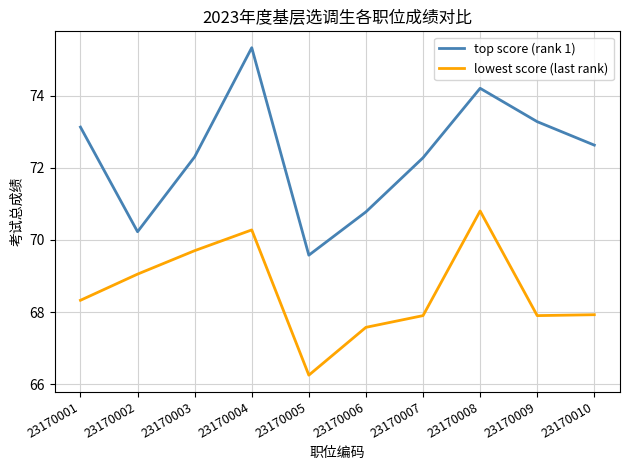

True or false: top score (rank 1) and lowest score (last rank) intersect in this chart.

False